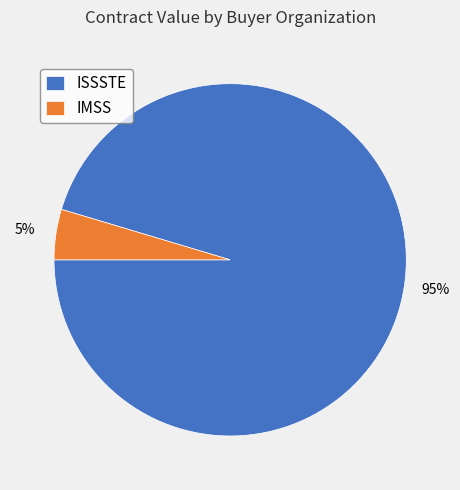

Which has a higher value, IMSS or ISSSTE?

ISSSTE